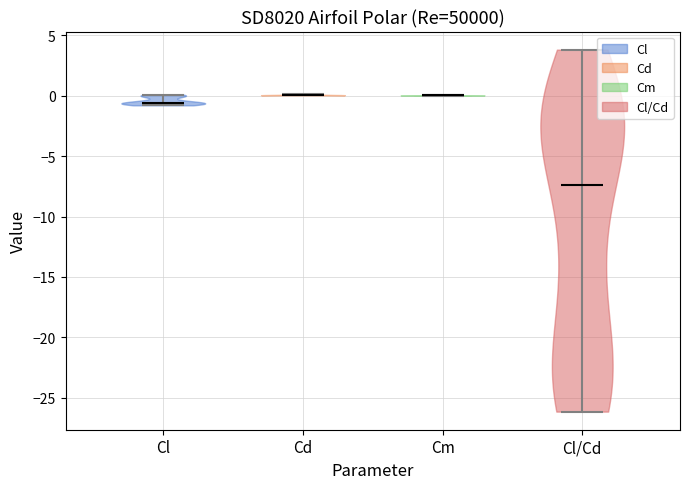

Reading left to right, read every violin against the y-axis: where its median line is, and the lowest and highest points it reaches. The values are not printed on the chart, so give them approximately, as read against the axis.

Cl: median line -0.5, lowest point -1.0, highest point 0.0
Cd: median line 0.0, lowest point 0.0, highest point 0.0
Cm: median line 0.0, lowest point 0.0, highest point 0.0
Cl/Cd: median line -7.5, lowest point -26.0, highest point 4.0